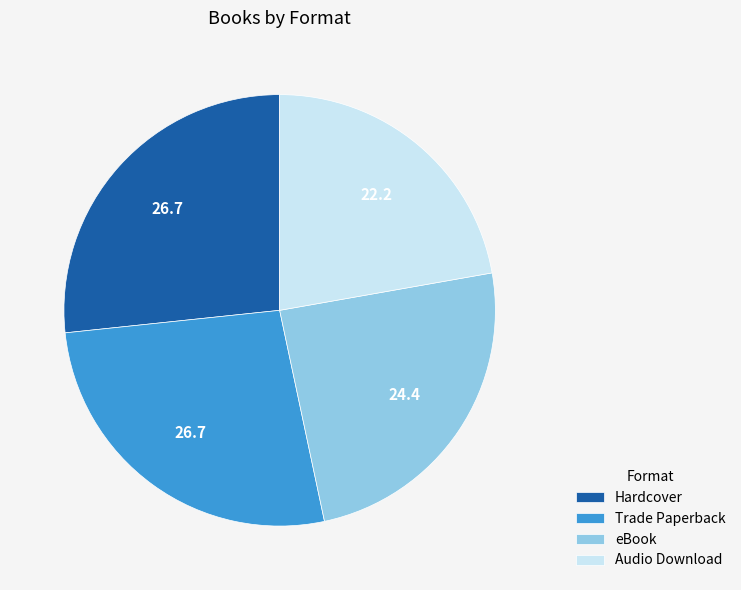

Is the sum of Hardcover and Trade Paperback greater than half?

Yes